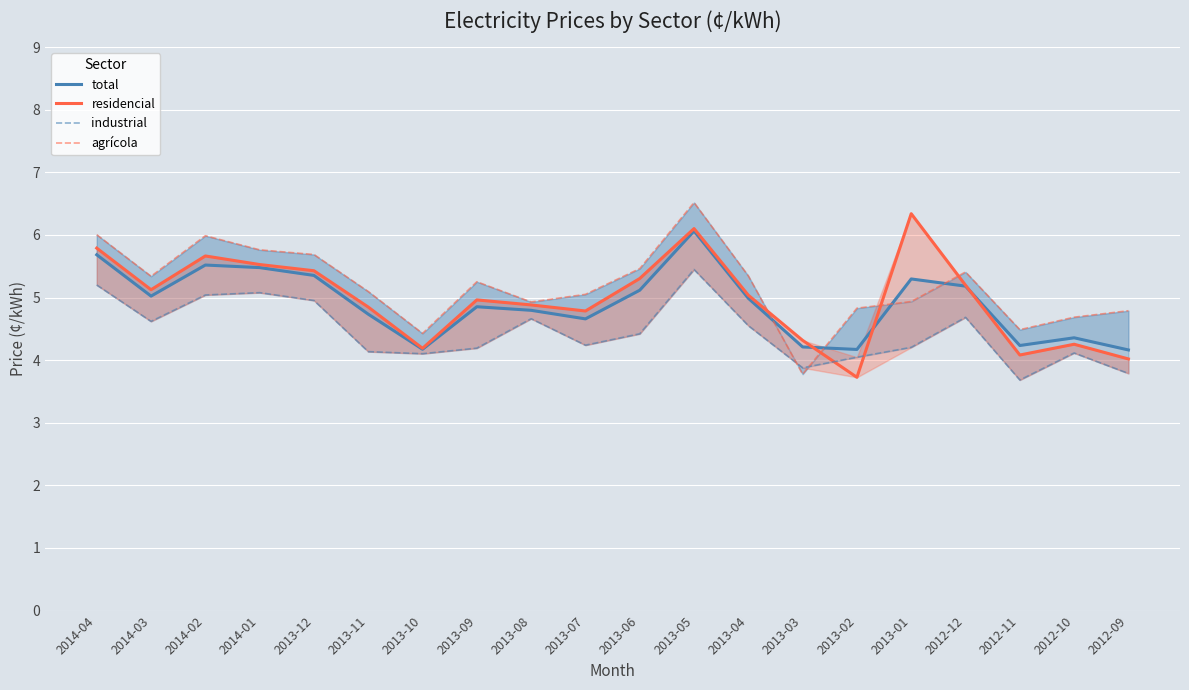

Which label corresponds to the largest value in the chart?

2013-05